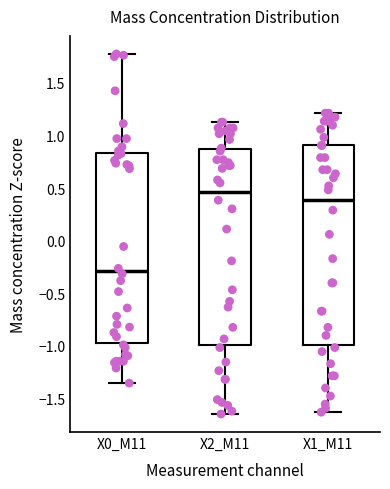

Reading left to right, transcribe this box plot: for each box, give where its median line is, the range the box spans, and where its two whiskers end, as read against the y-axis. The values are not printed on the chart, so give them approximately, as read against the axis.

X0_M11: median -0.30, box -0.95 to 0.85, whiskers -1.35 to 1.75
X2_M11: median 0.45, box -1.00 to 0.85, whiskers -1.65 to 1.15
X1_M11: median 0.40, box -1.00 to 0.90, whiskers -1.65 to 1.20